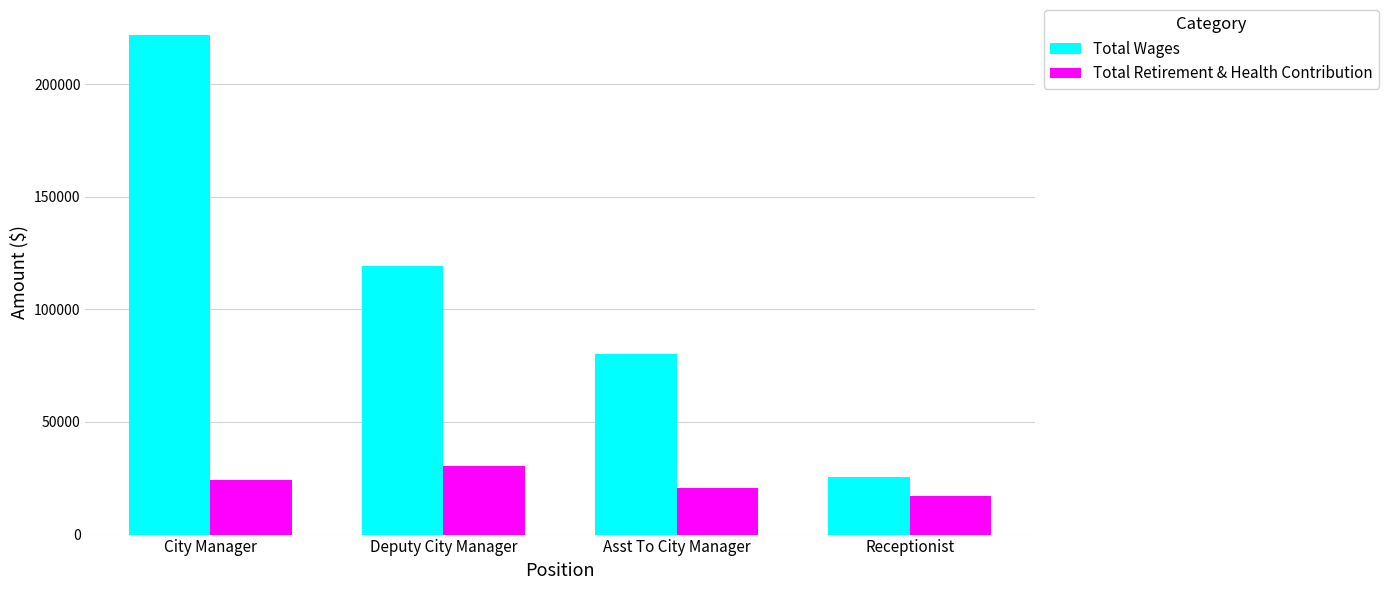

How many data points in Total Wages are less than 119180?

2